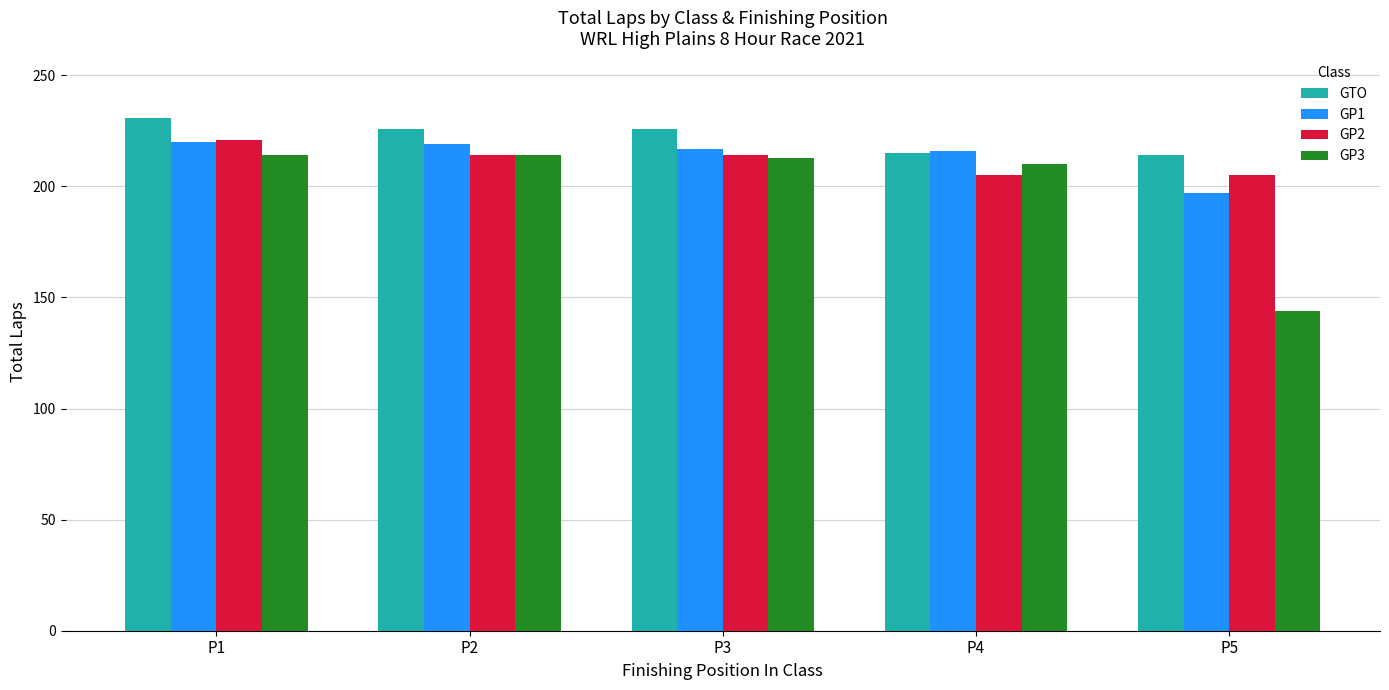

The value of GP1 at P4 is 62. True or false?

False